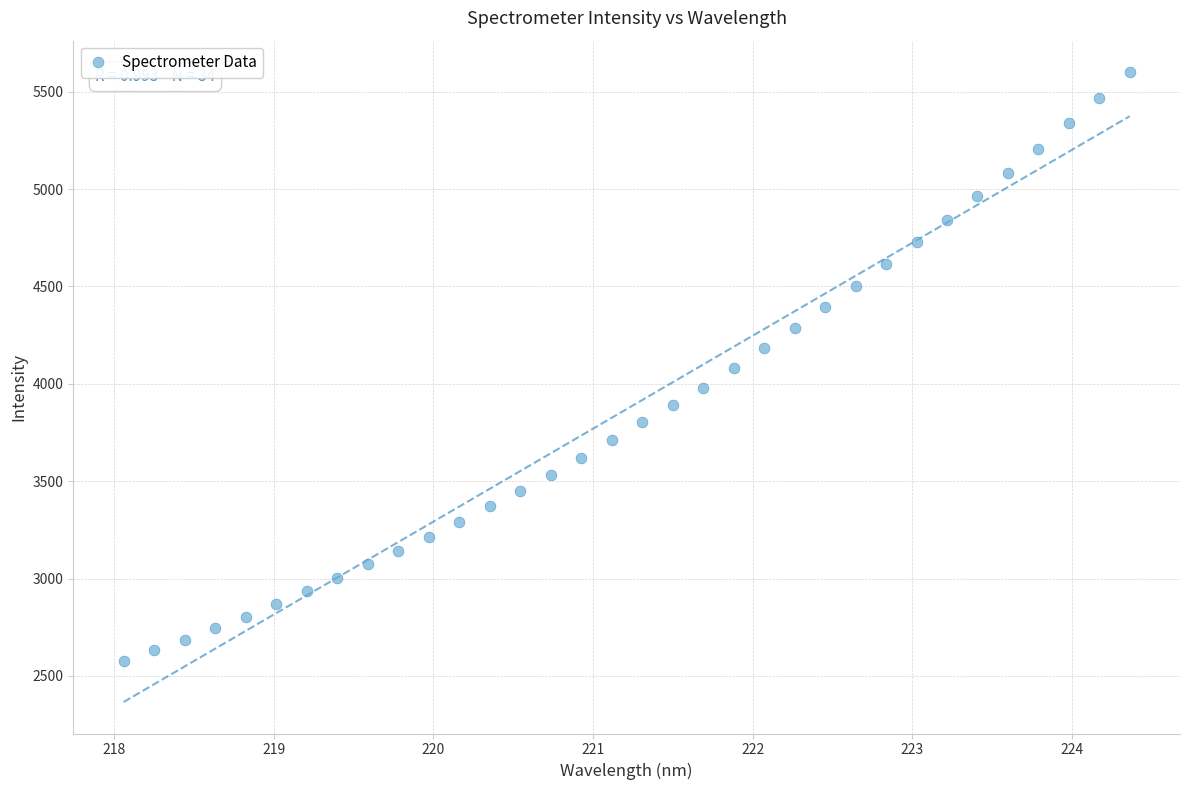

What is the range of Y values (max minus min)?

3023.7